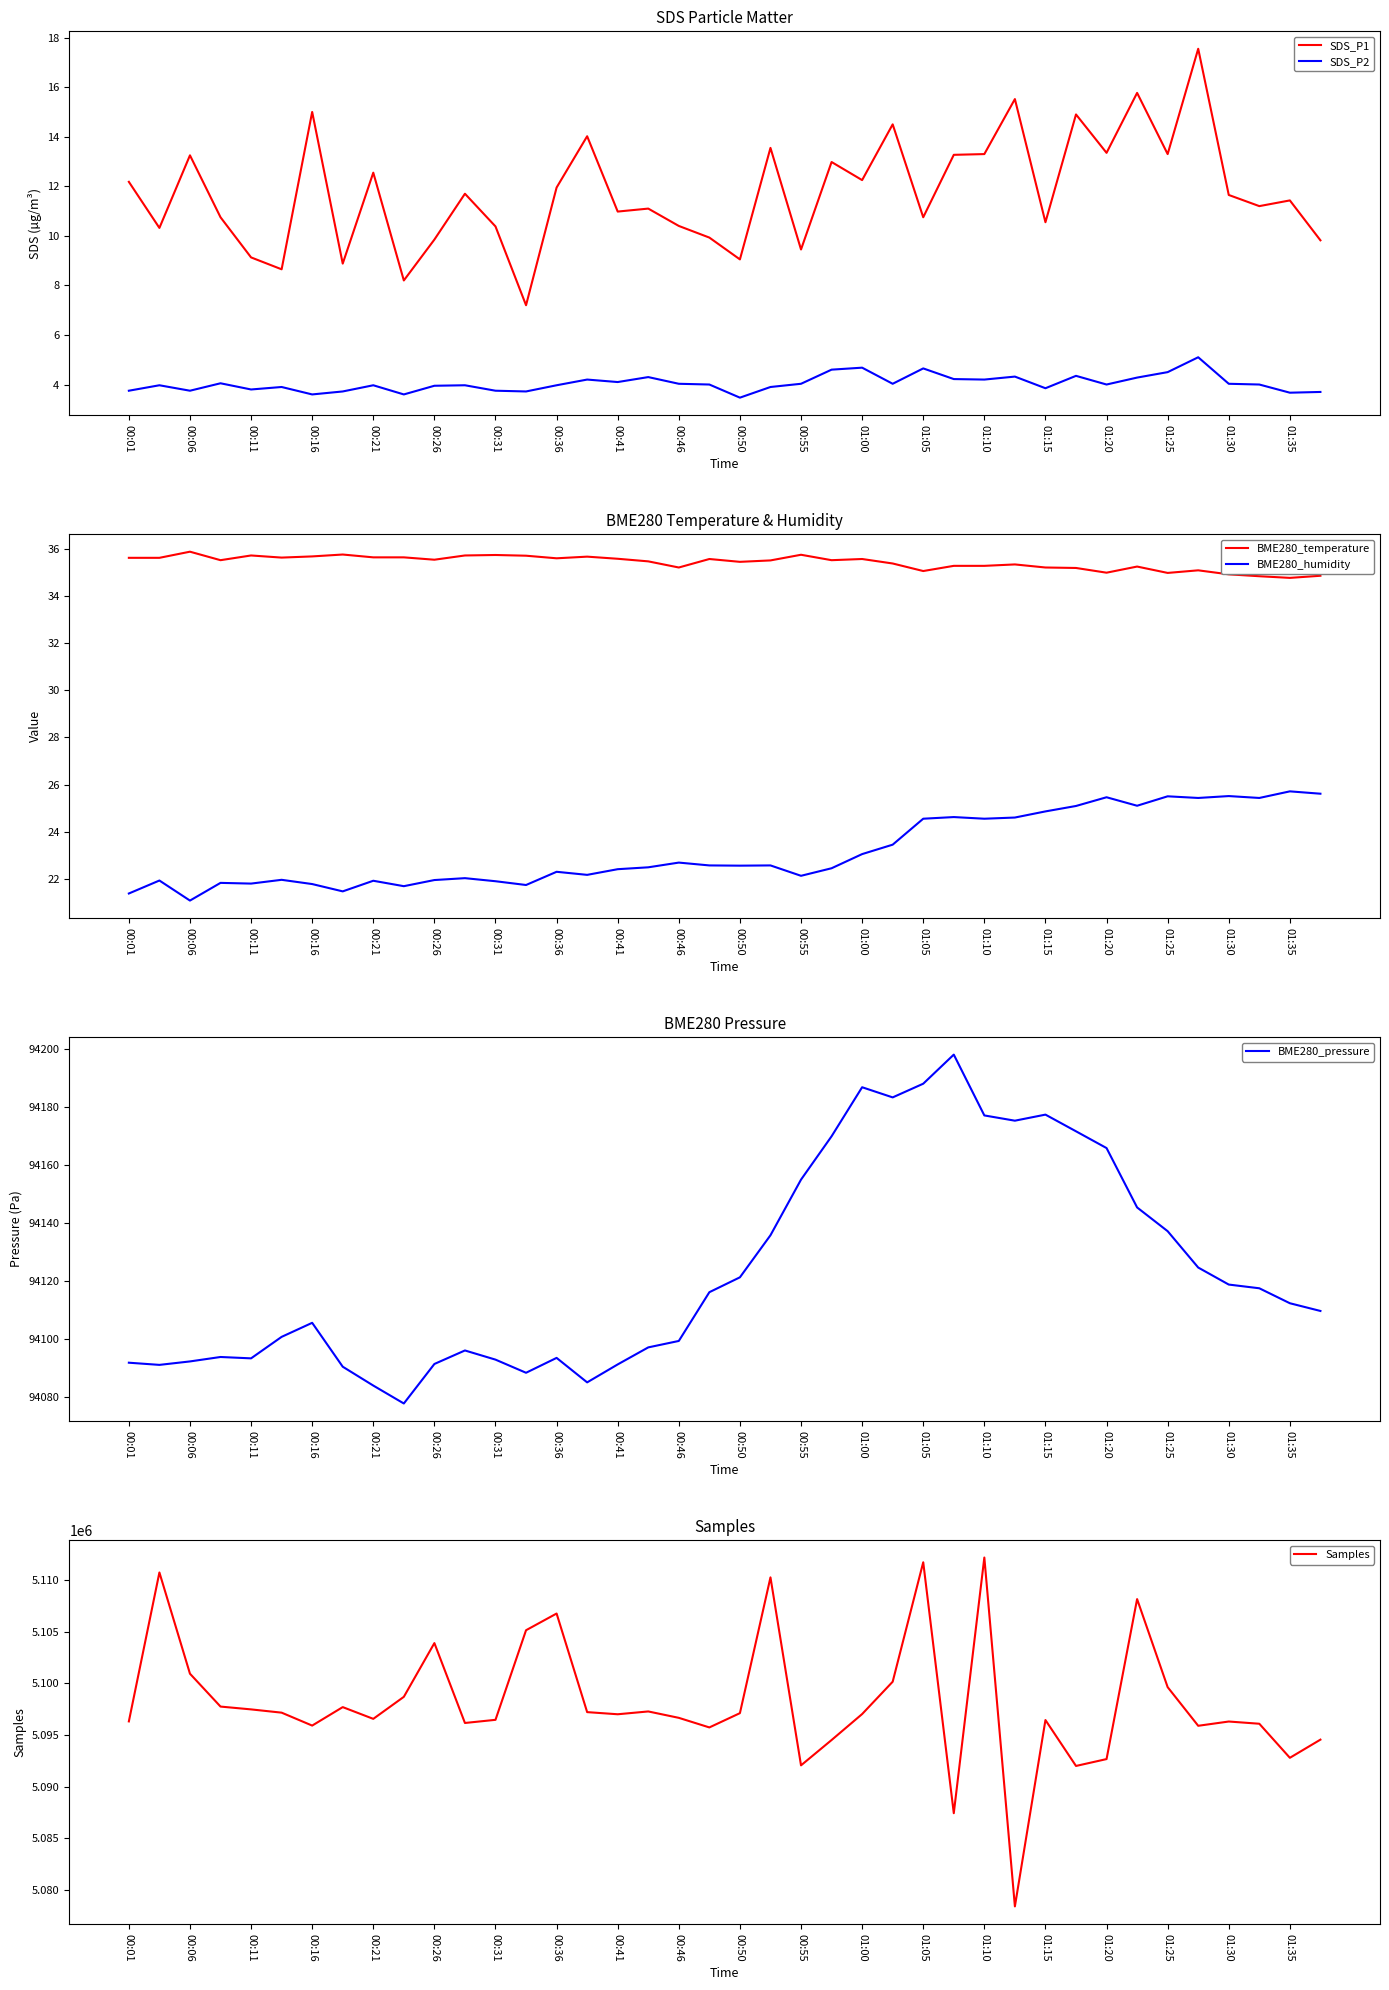

True or false: SDS_P2 and SDS_P1 intersect in this chart.

False